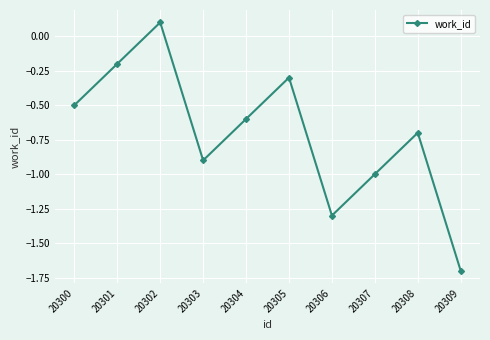

Where does the data first go above 0?

20302